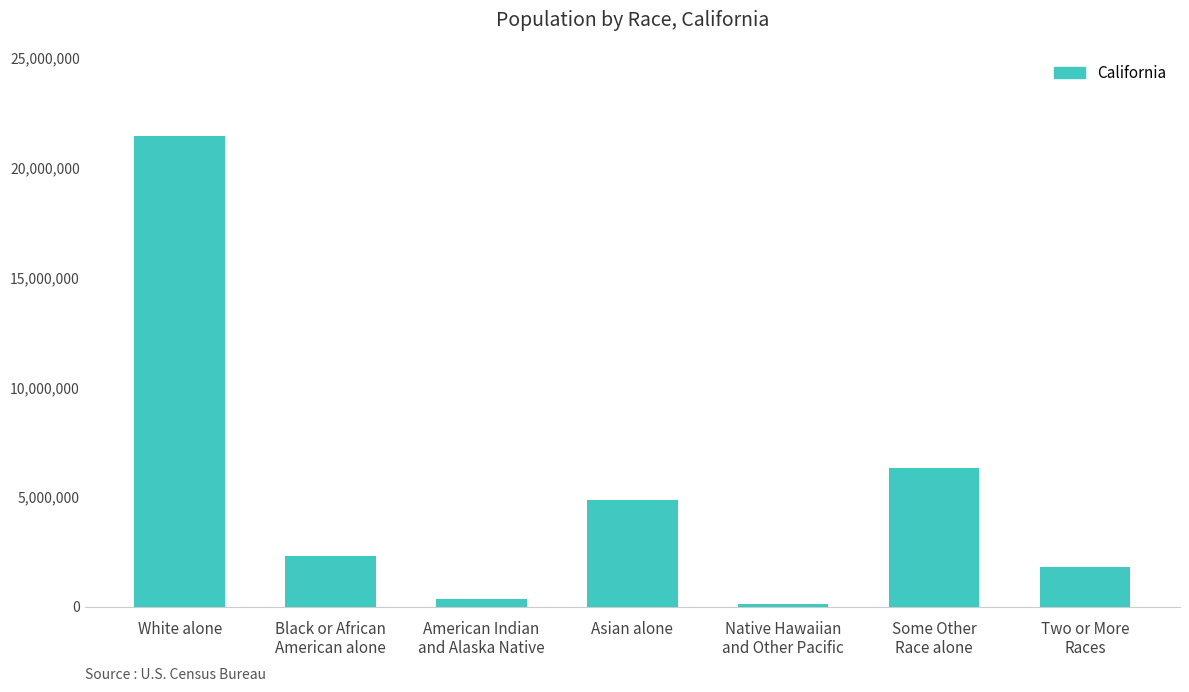

Are the bars horizontal?

No